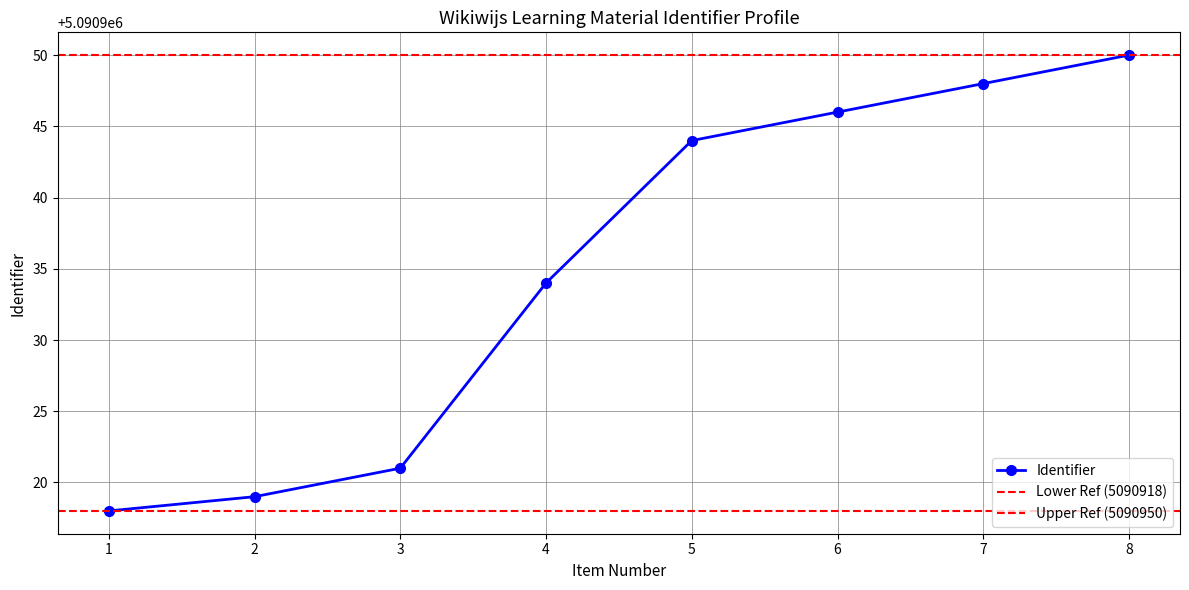

What is the minimum value for Identifier?

5090918